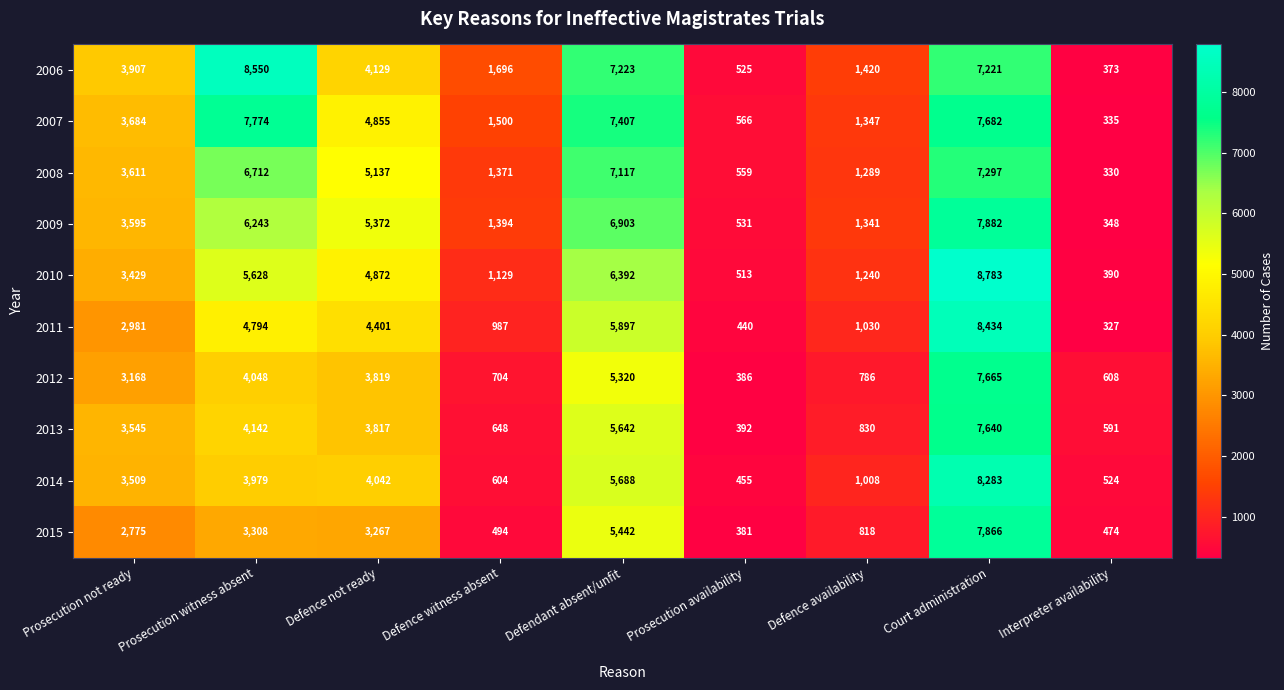

What is the total value across all series at Defence witness absent?

10527